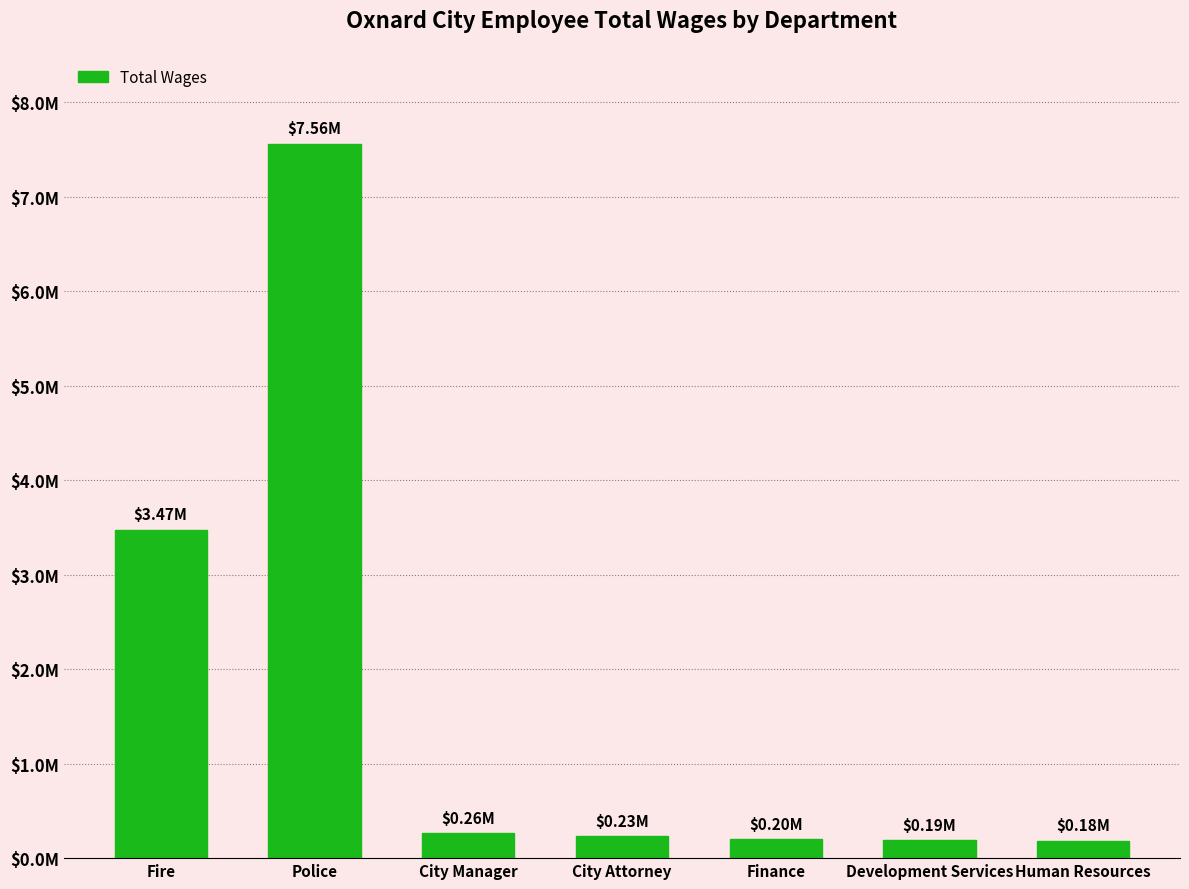

The value at Police is 7557670. True or false?

True